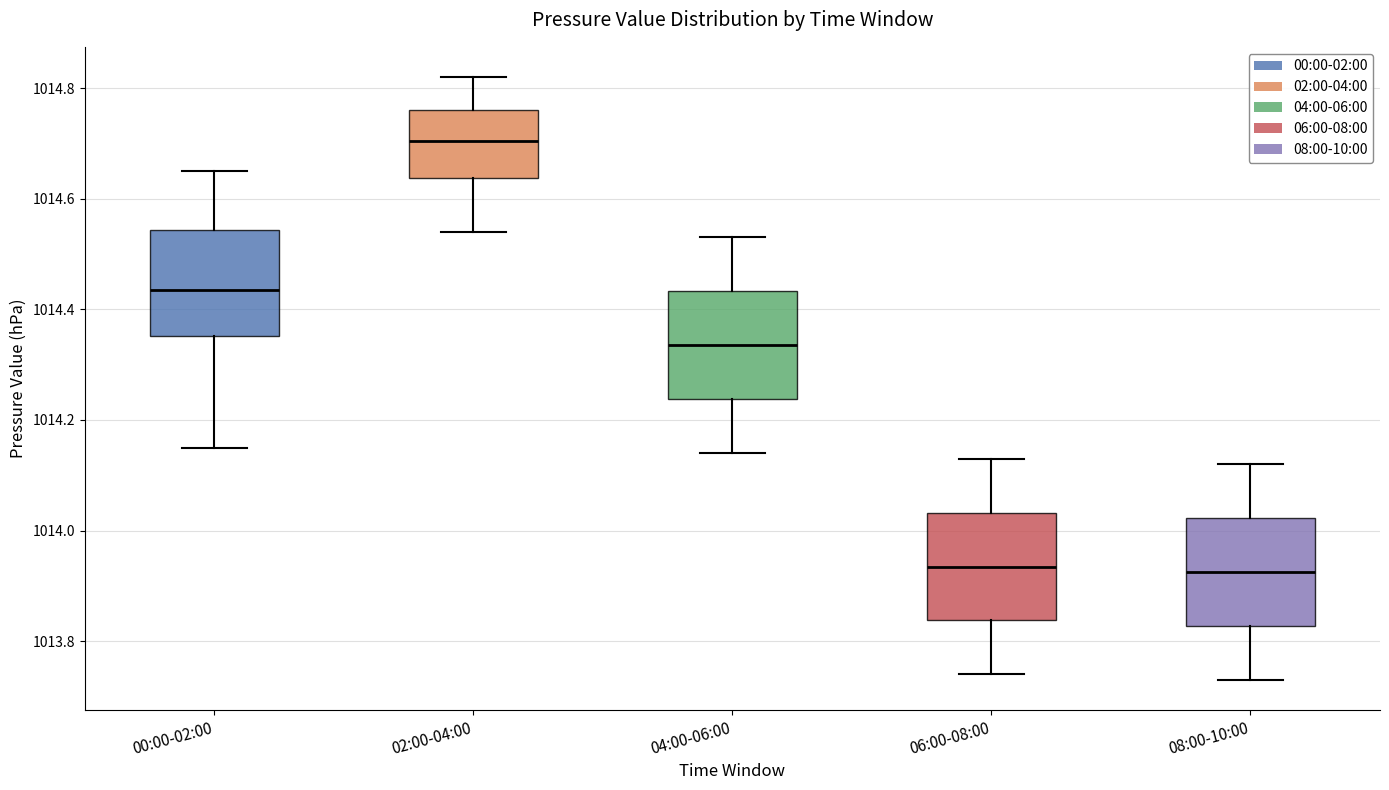

Reading left to right, read every box against the y-axis: the position of its median line, the range the box covers, and the ends of its whiskers. The values are not printed on the chart, so give them approximately, as read against the axis.

00:00-02:00: median 1014.44, box 1014.36 to 1014.54, whiskers 1014.16 to 1014.66
02:00-04:00: median 1014.70, box 1014.64 to 1014.76, whiskers 1014.54 to 1014.82
04:00-06:00: median 1014.34, box 1014.24 to 1014.44, whiskers 1014.14 to 1014.54
06:00-08:00: median 1013.94, box 1013.84 to 1014.04, whiskers 1013.74 to 1014.14
08:00-10:00: median 1013.92, box 1013.82 to 1014.02, whiskers 1013.74 to 1014.12